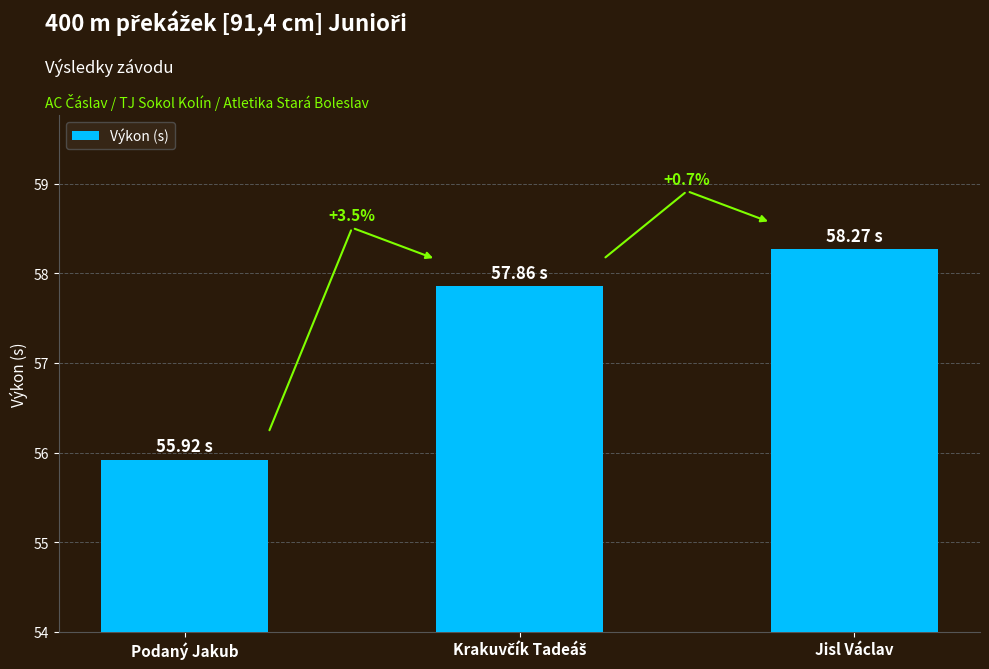

The value at Podaný Jakub is 14.4. True or false?

False